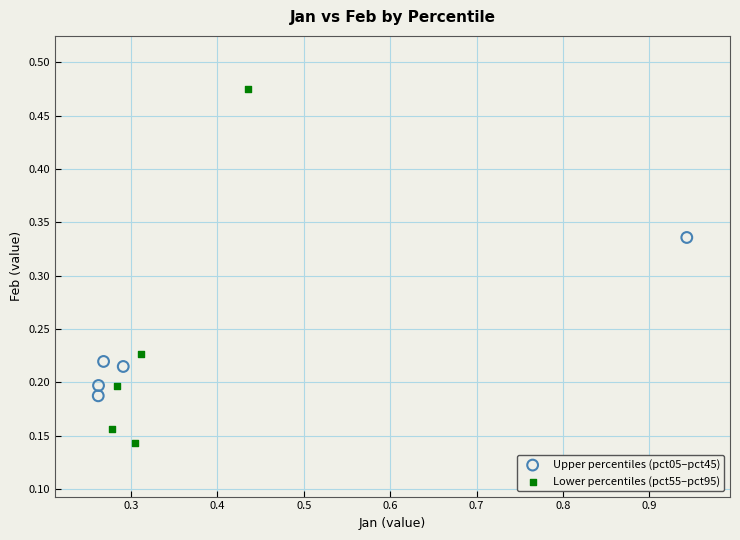

What are all the series names shown in the legend?

Upper percentiles (pct05–pct45), Lower percentiles (pct55–pct95)